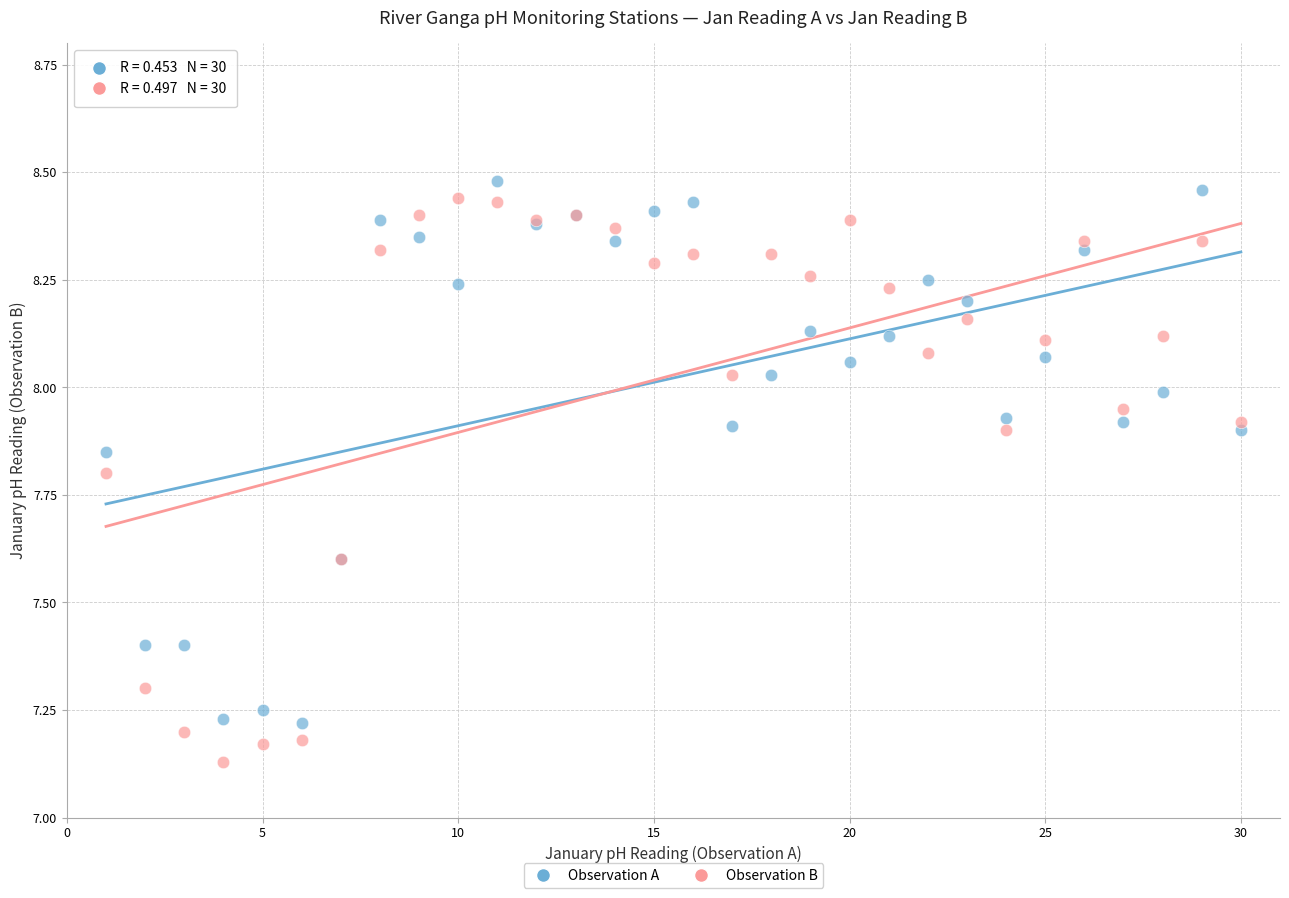

Which series reaches the maximum Y coordinate?

Observation A